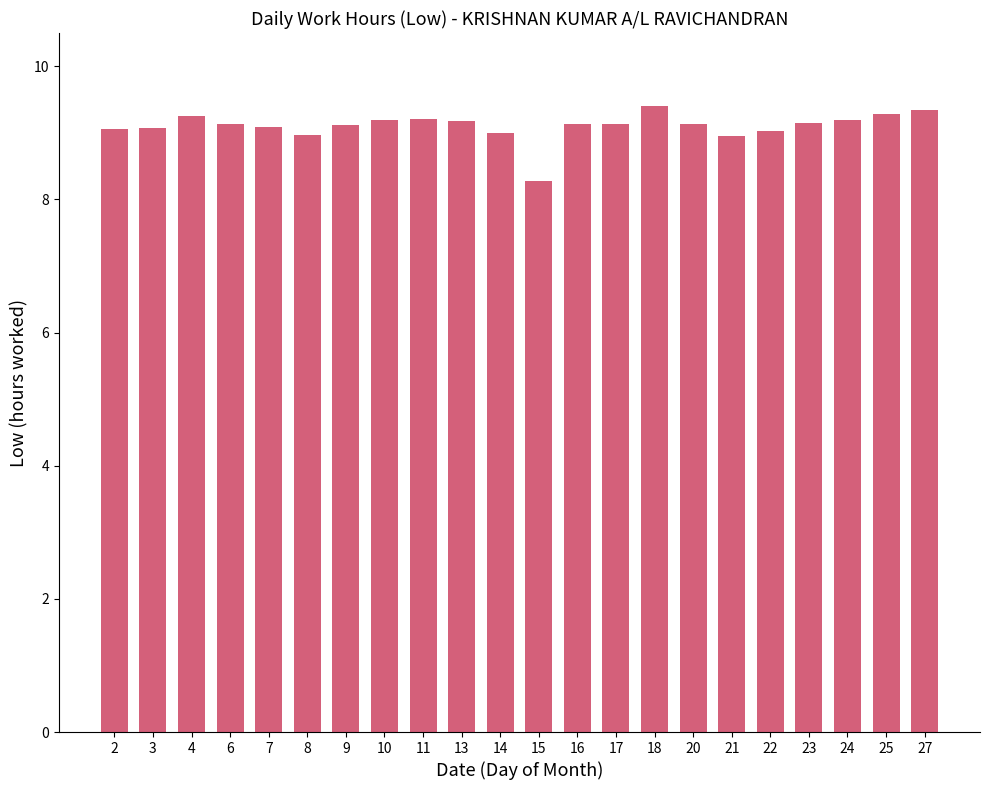

What is the minimum value shown in the chart?

8.3